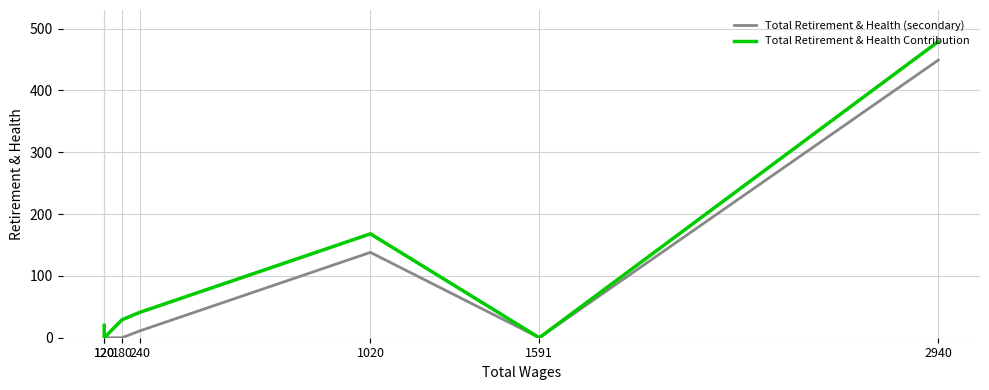

What is the highest value of the Total Retirement & Health Contribution series?

479